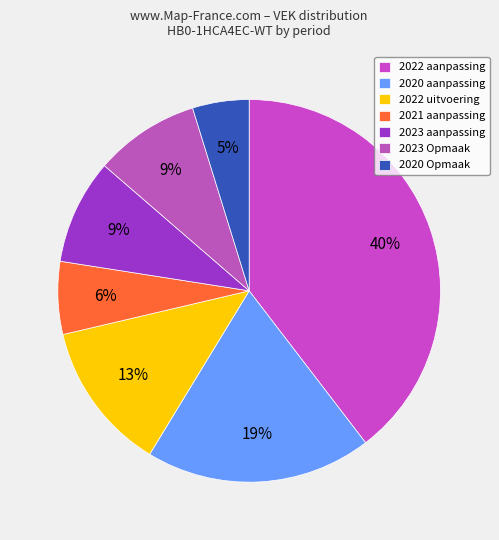

To the nearest percent, what is the difference between the largest and smallest slice percentages?

35%